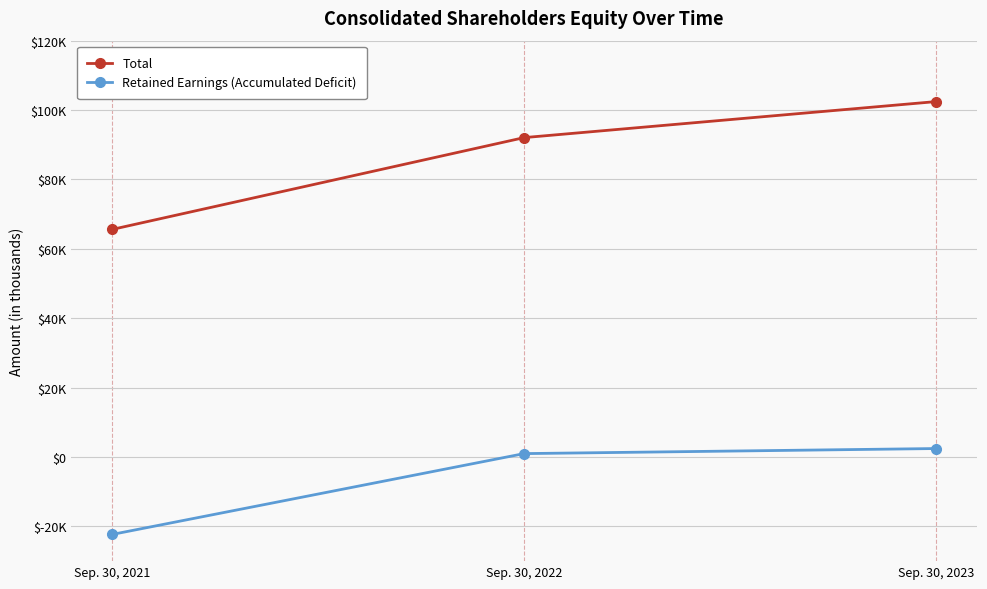

Is this an area chart (filled region under the line)?

No